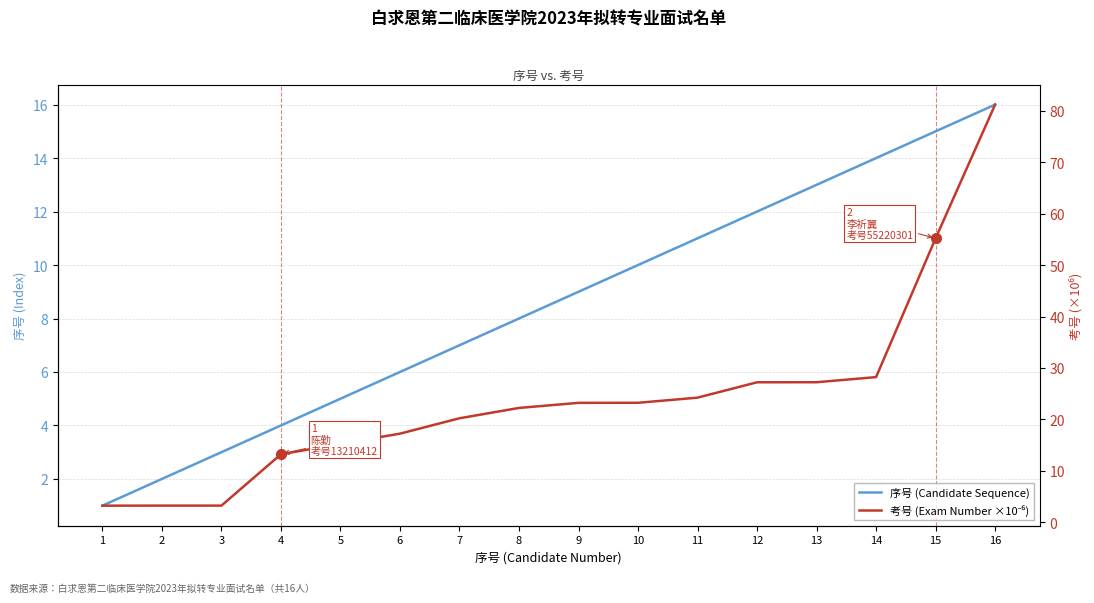

Where is 考号 (Exam Number ×10⁻⁶) nearest to the value 42?

15